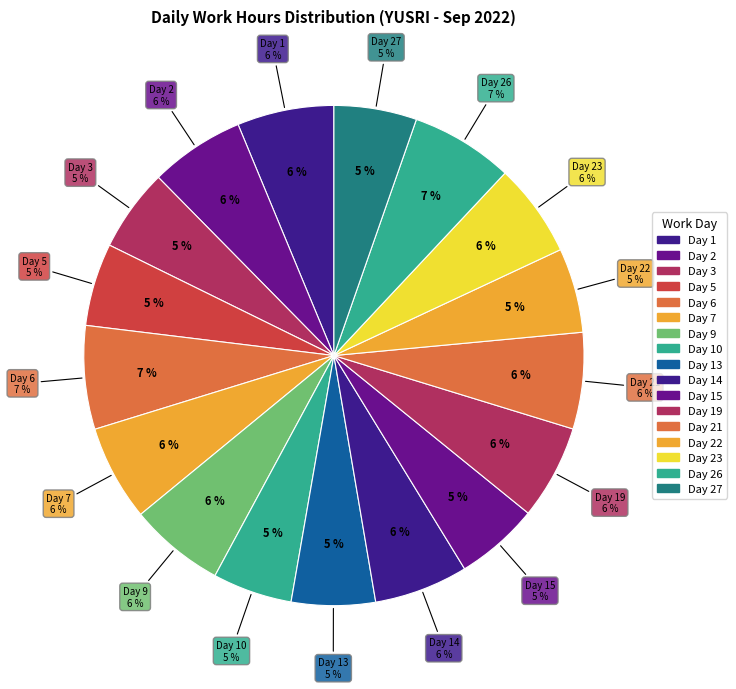

The Day 9 slice represents 6% of the pie. True or false?

True